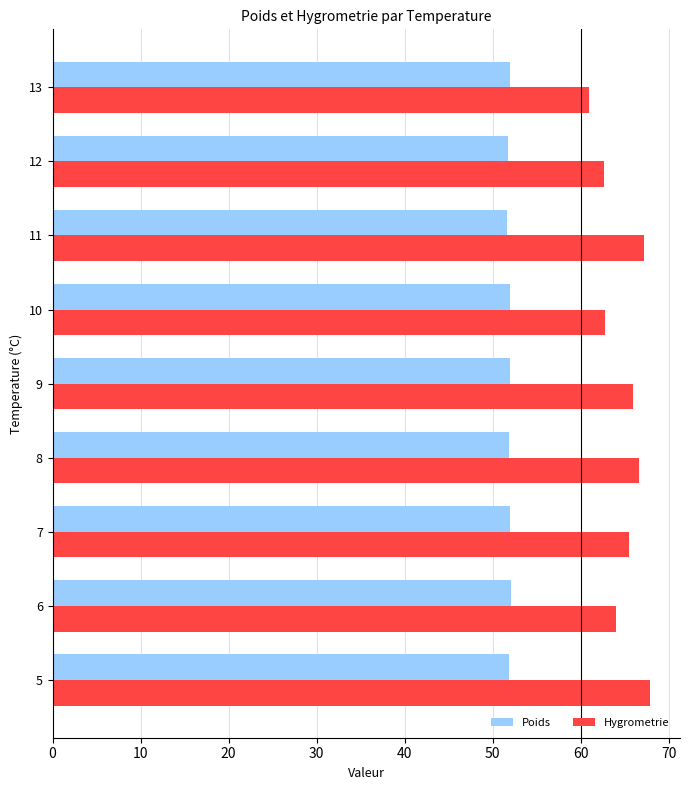

Which series has the largest total across all categories?

Hygrometrie